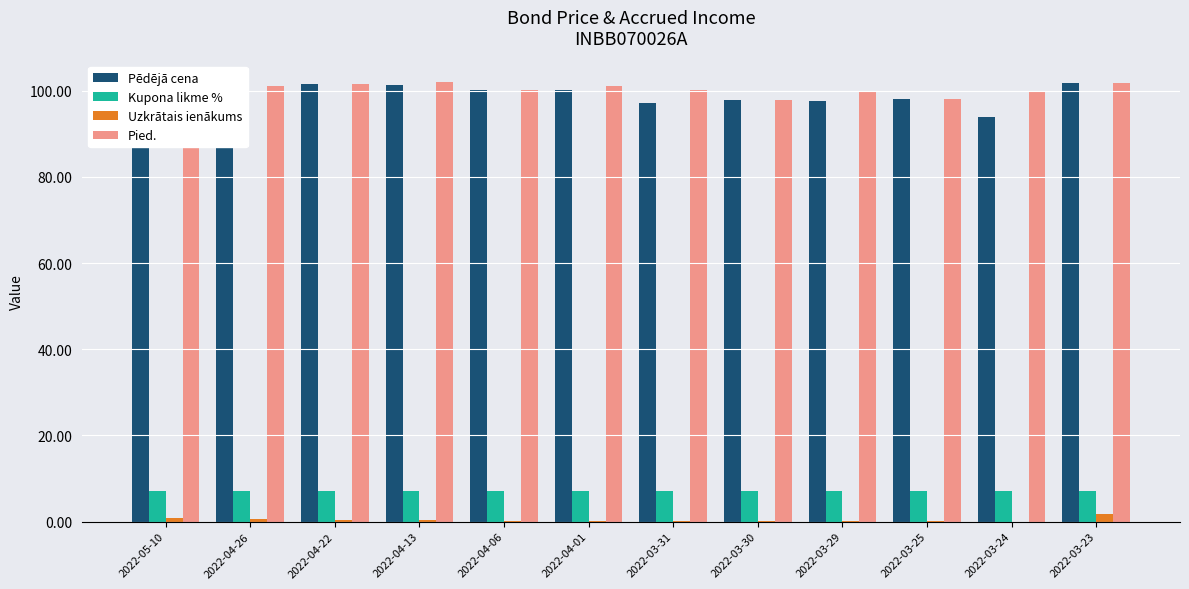

What is the total value across all series at 2022-04-06?

207.6